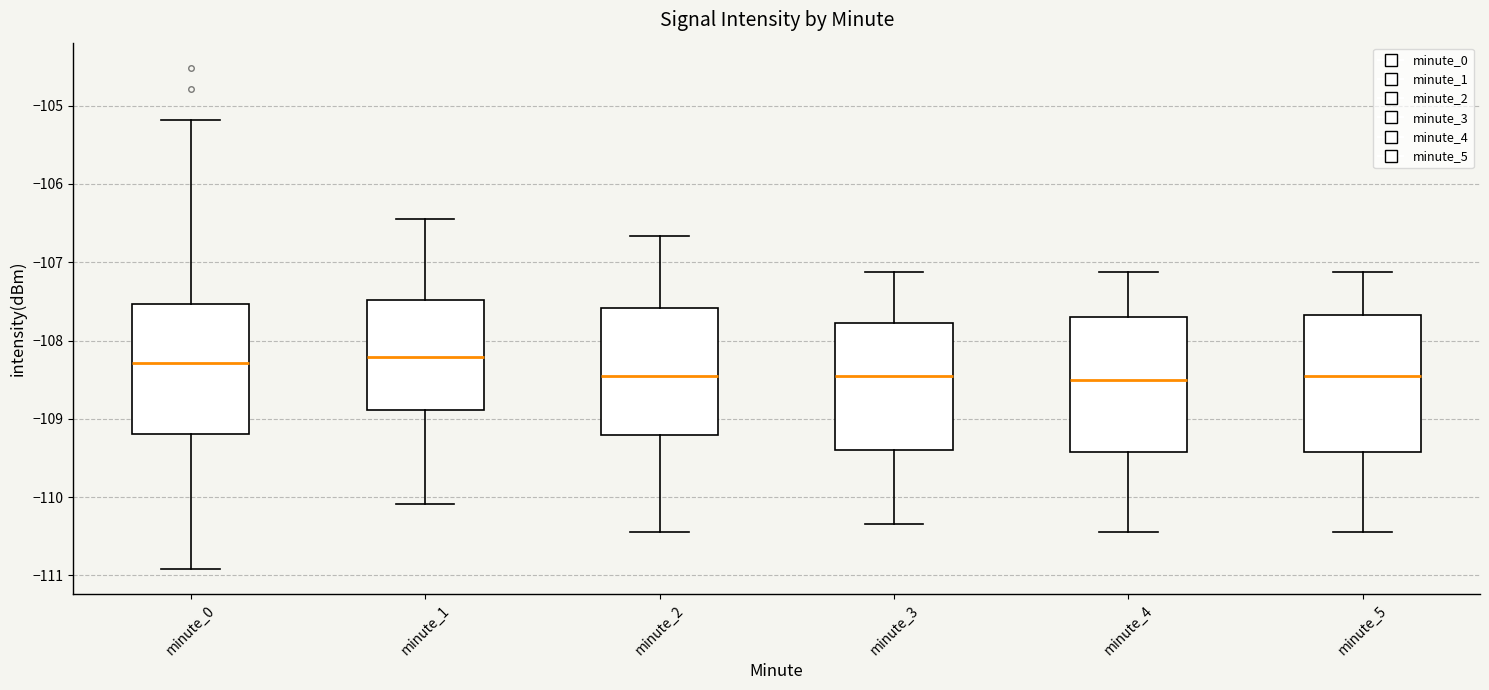

Reading left to right, transcribe this box plot: for each box, give where its median line is, the range the box spans, and where its two whiskers end, as read against the y-axis. The values are not printed on the chart, so give them approximately, as read against the axis.

minute_0: median -108.3, box -109.2 to -107.5, whiskers -110.9 to -105.2
minute_1: median -108.2, box -108.9 to -107.5, whiskers -110.1 to -106.4
minute_2: median -108.4, box -109.2 to -107.6, whiskers -110.4 to -106.7
minute_3: median -108.4, box -109.4 to -107.8, whiskers -110.3 to -107.1
minute_4: median -108.5, box -109.4 to -107.7, whiskers -110.4 to -107.1
minute_5: median -108.4, box -109.4 to -107.7, whiskers -110.4 to -107.1